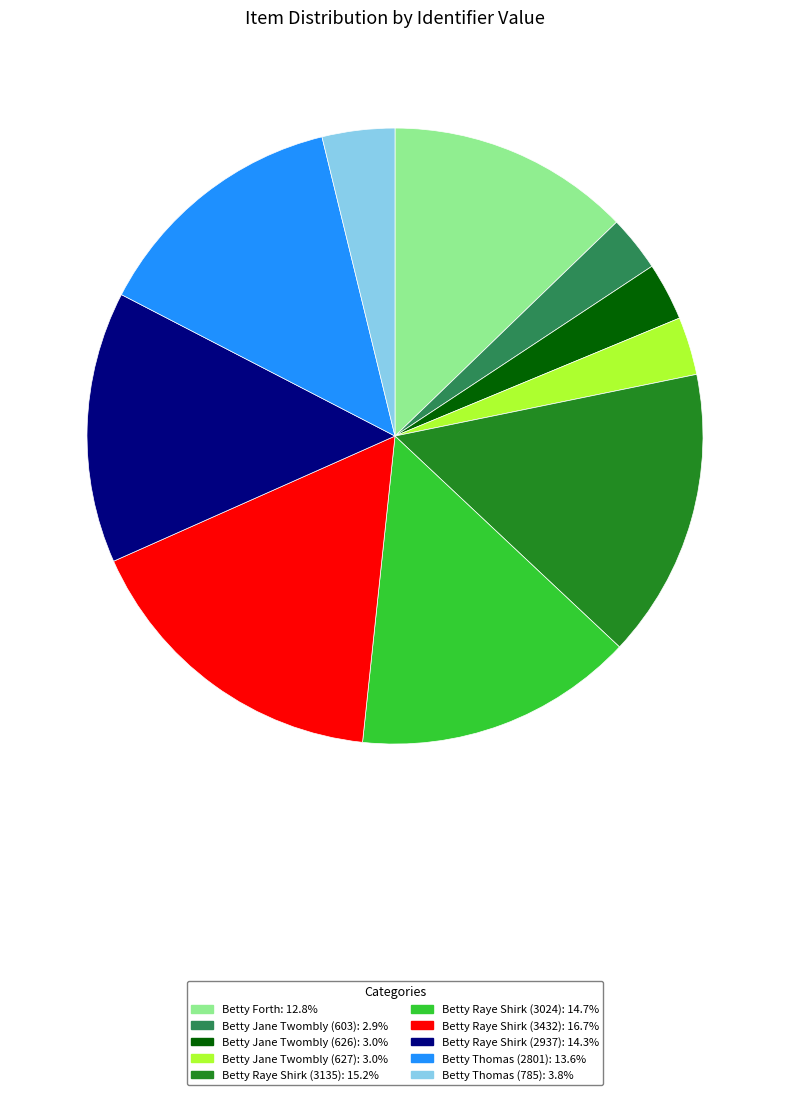

The Betty Forth slice represents 6% of the pie. True or false?

False